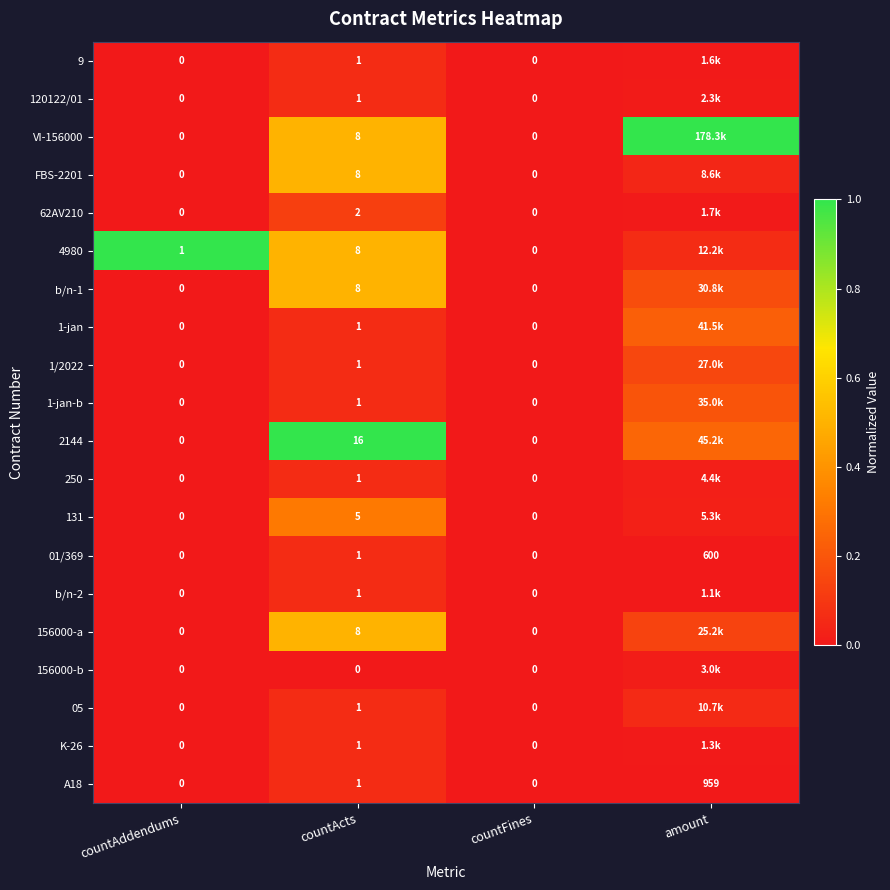

True or false: 1-jan has a value of 0.1 at countFines.

False